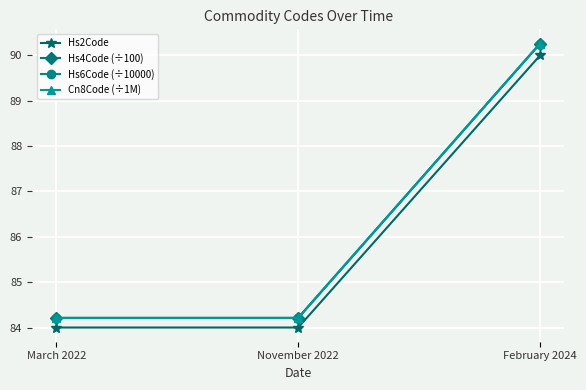

What is the highest value of the Hs2Code series?

90.0